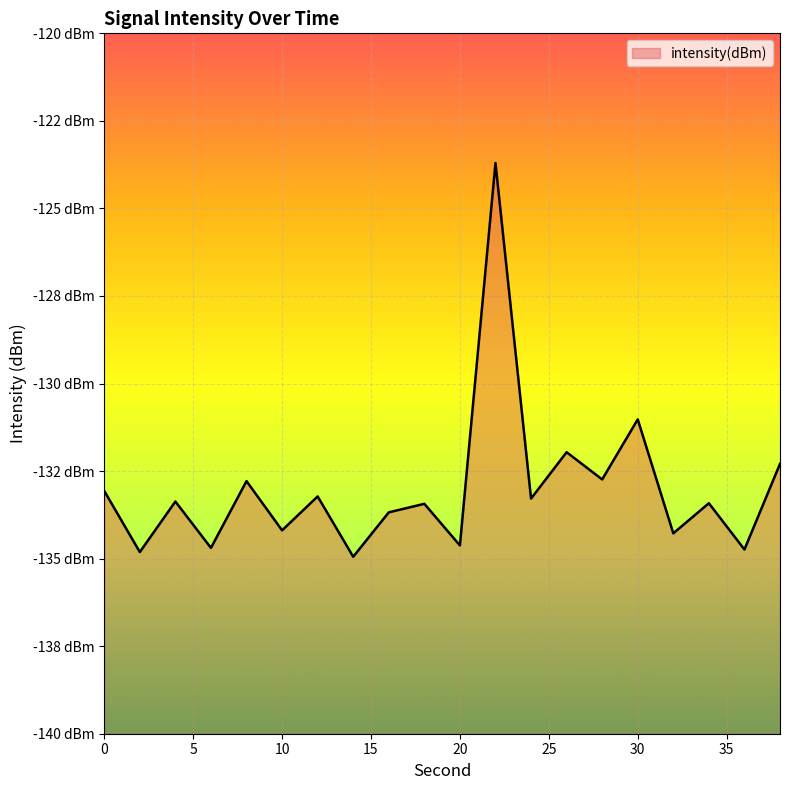

Reading right to left, transcribe all the data shown in this chart.

-132.3	-134.7	-133.4	-134.3	-131.0	-132.7	-132.0	-133.3	-123.7	-134.6	-133.4	-133.7	-134.9	-133.2	-134.2	-132.8	-134.7	-133.4	-134.8	-133.1